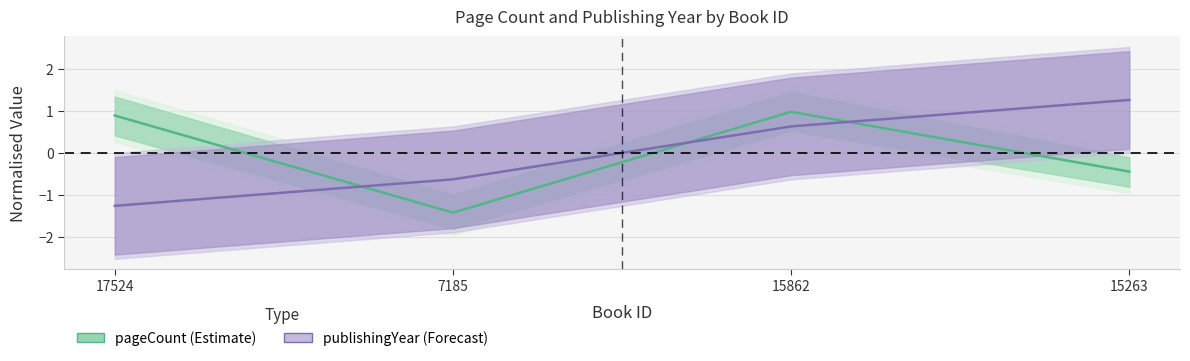

What is the label of the 4th point from the left?

15263